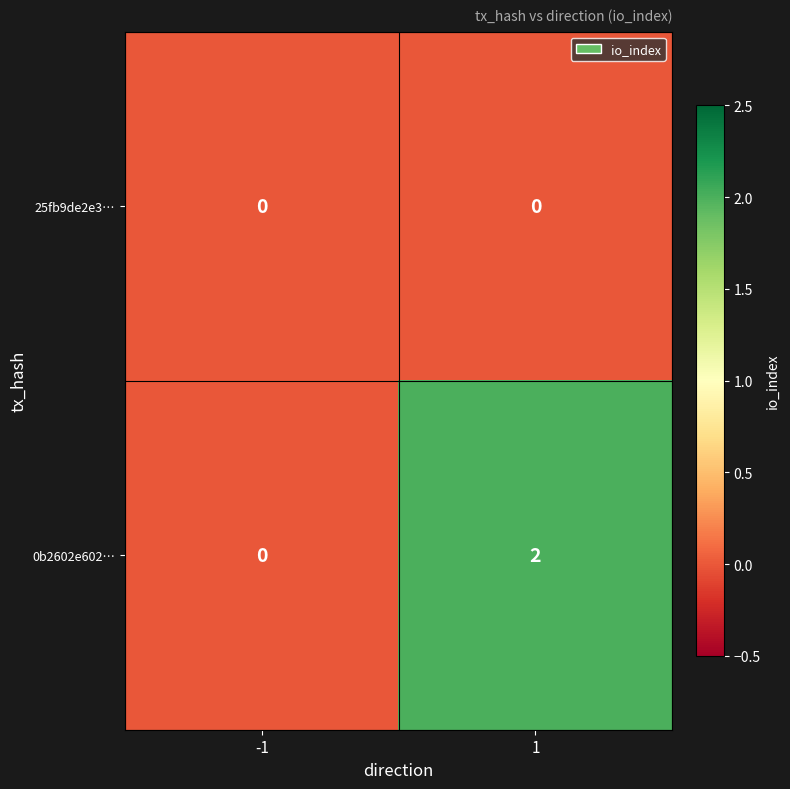

Reading left to right, list all the values displayed in this chart.

25fb9de2e3…: 0	0
0b2602e602…: 0	2